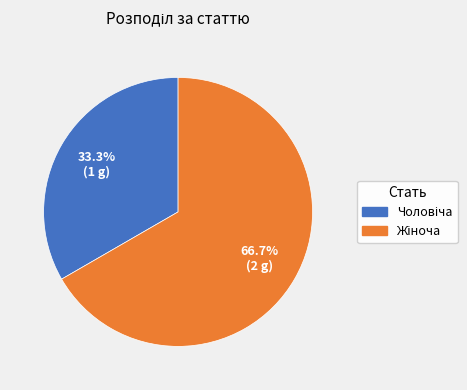

Is there a majority slice in this chart?

Yes